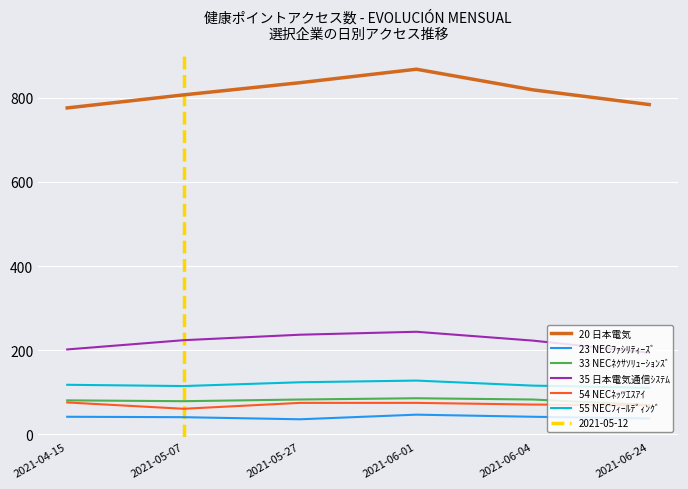

Rank the series at 2021-06-01 from lowest to highest value.

23 NECﾌｧｼﾘﾃｨｰｽﾞ, 54 NECﾈｯﾂｴｽｱｲ, 33 NECﾈｸｻｿﾘｭｰｼｮﾝｽﾞ, 55 NECﾌｨｰﾙﾃﾞｨﾝｸﾞ, 35 日本電気通信ｼｽﾃﾑ, 20 日本電気